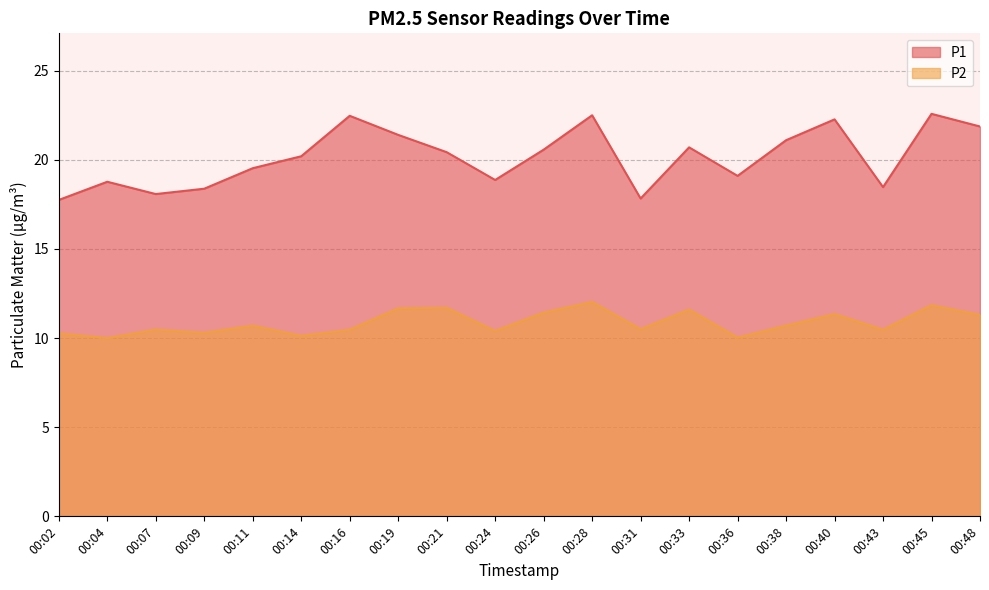

How many distinct data groups are displayed?

2